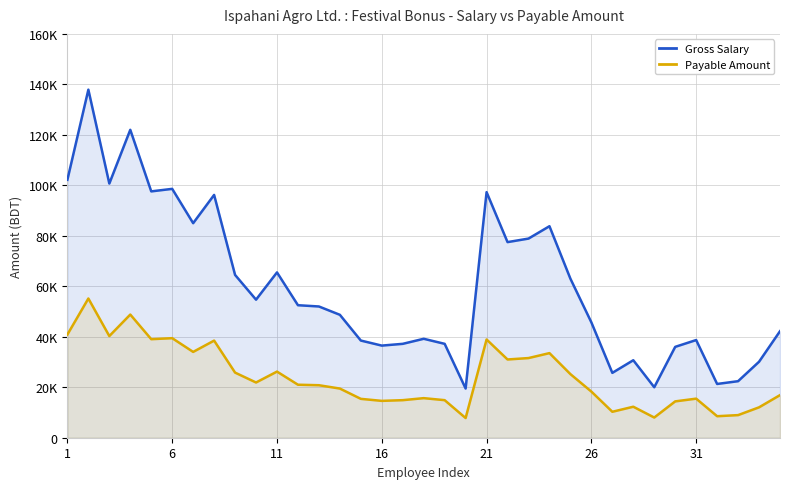

What is the sum of all Payable Amount values?

839800